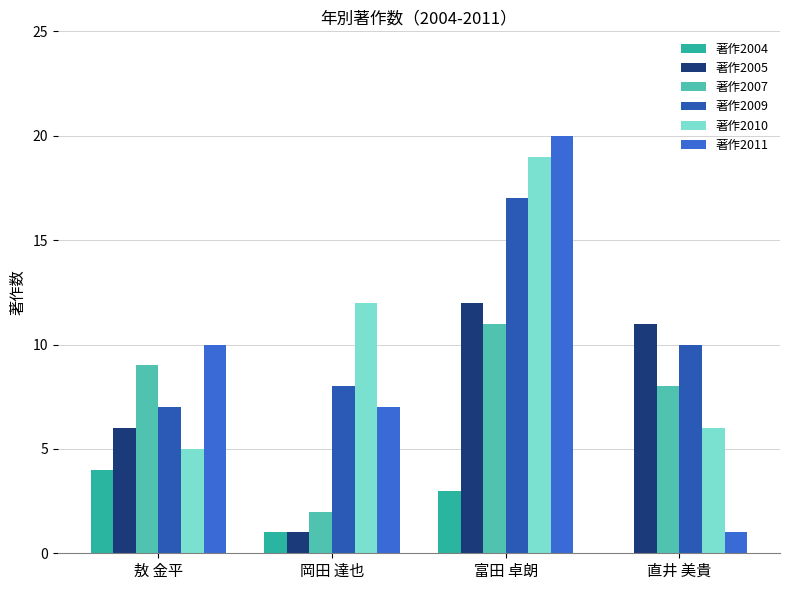

Is the value of 著作2010 at 岡田 達也 greater than the value of 著作2011 at 敖 金平?

Yes